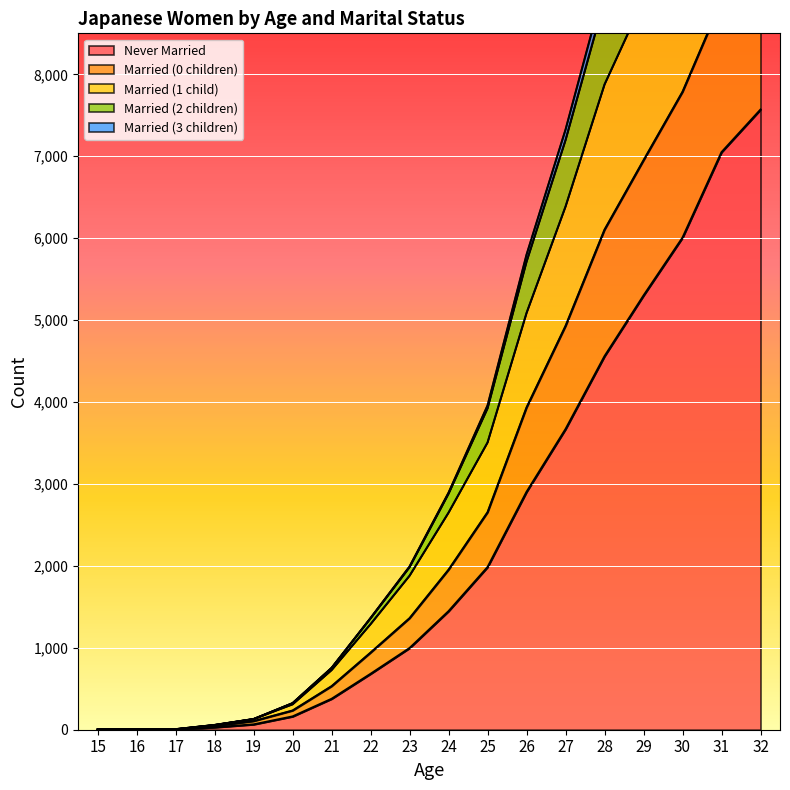

Which series has the largest total across all categories?

Married (2 children)